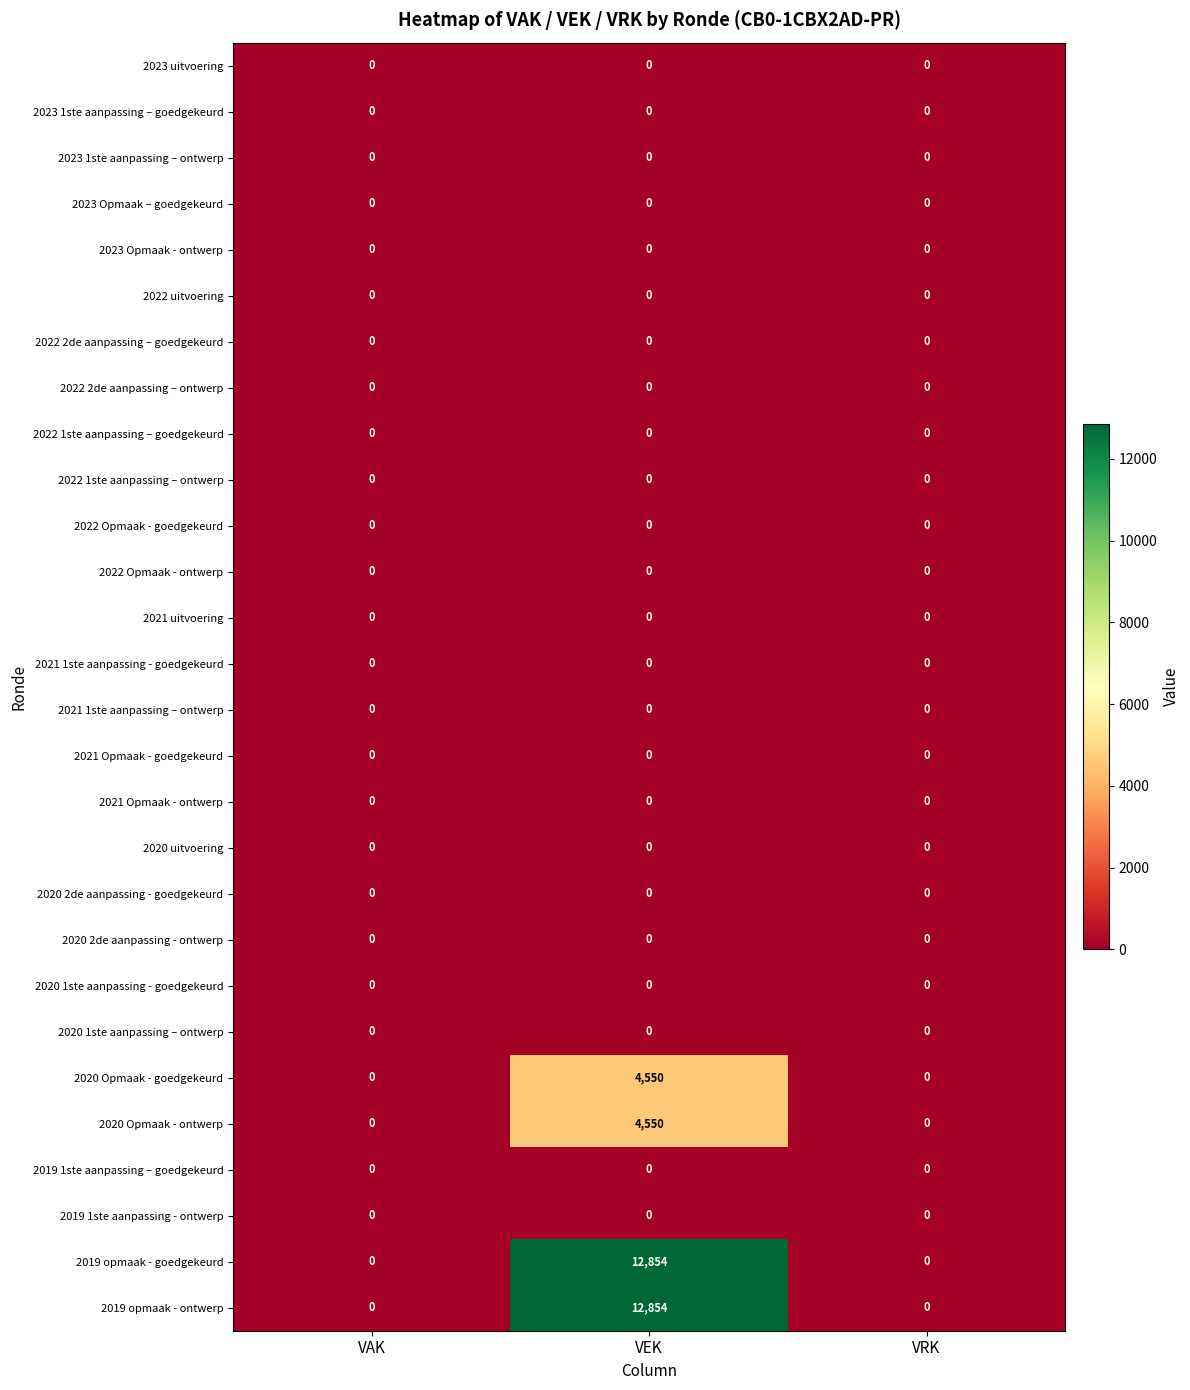

What is the average value of the 2020 Opmaak - ontwerp series?

1517